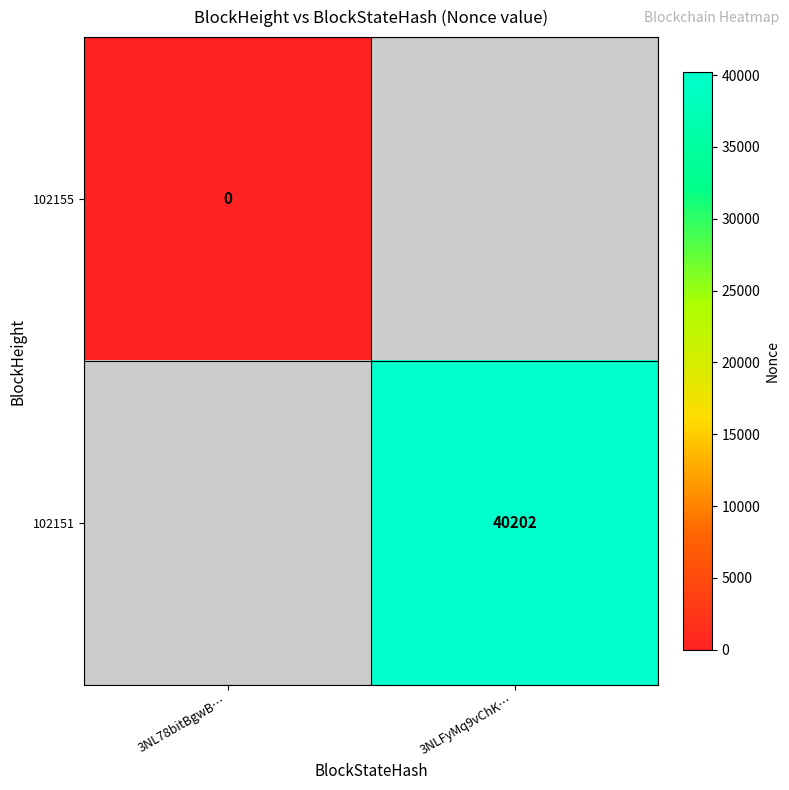

The 102151 series shows 53788 at 3NLFyMq9vChK…. True or false?

False